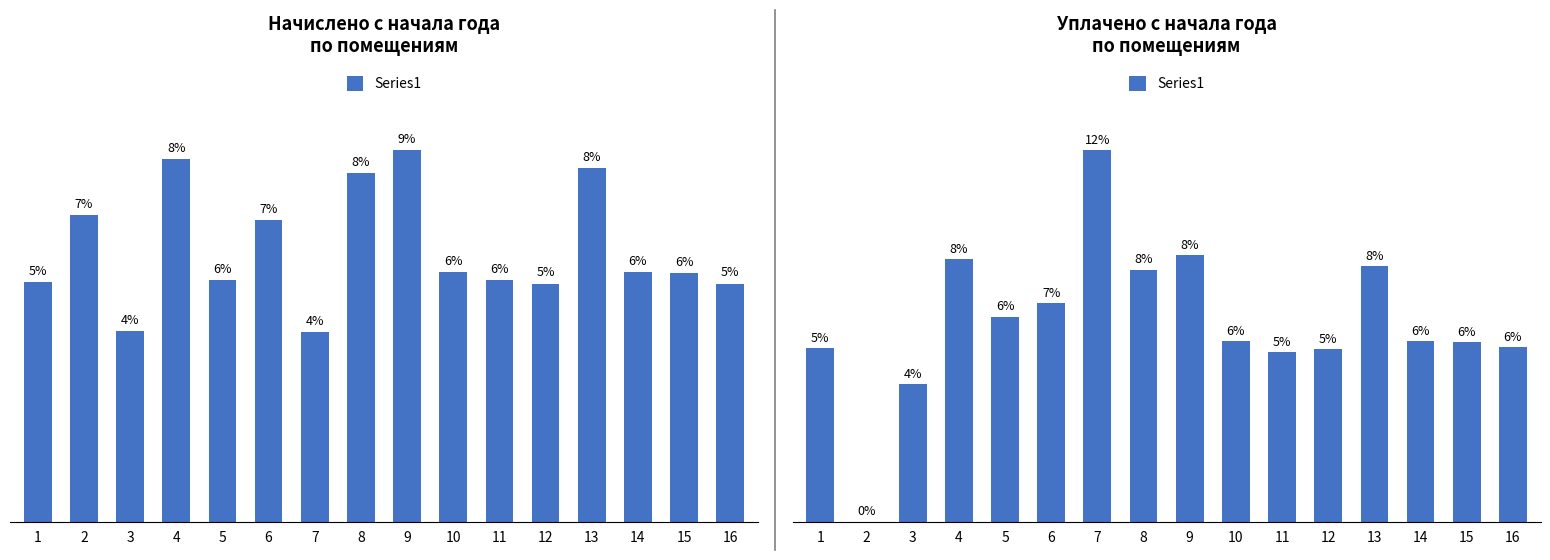

List the labels in order of value, largest first.

7, 9, 4, 13, 8, 6, 5, 10, 14, 15, 16, 1, 12, 11, 3, 2